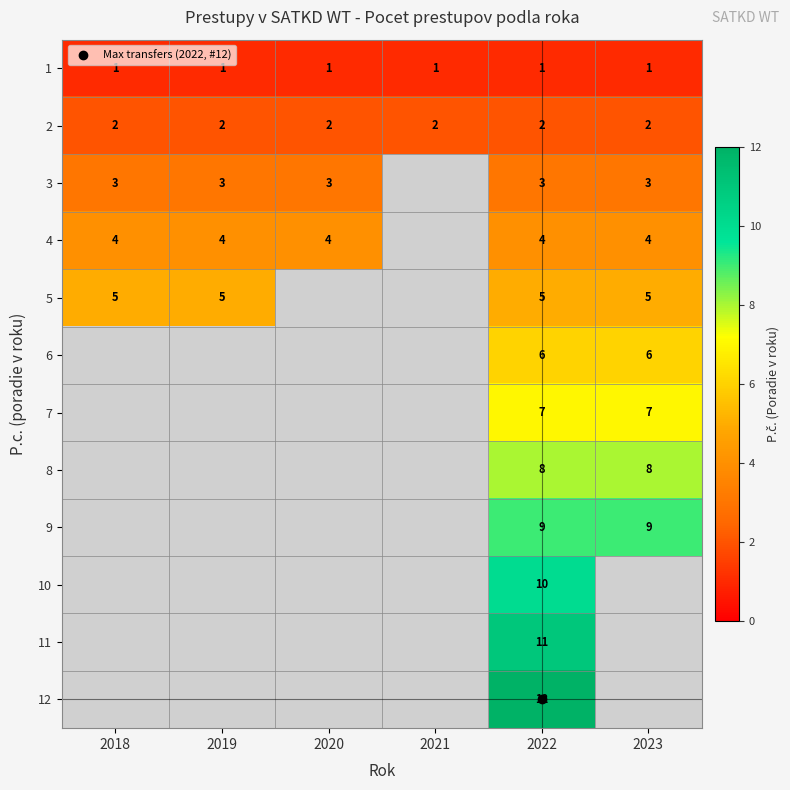

What is the approximate value of 6 at 2022?

6